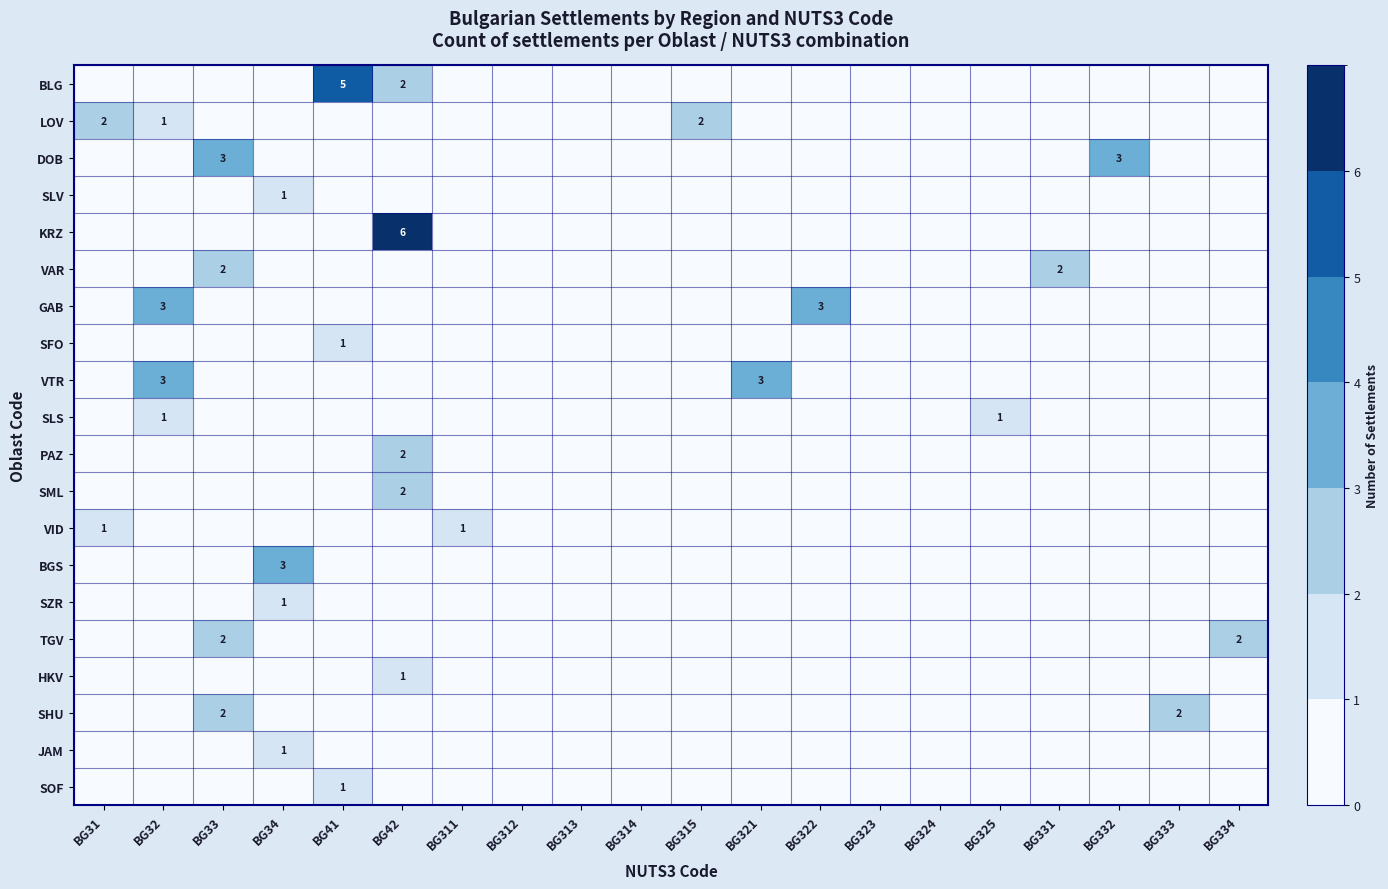

Which has a higher value, BG334 or BG323?

BG334